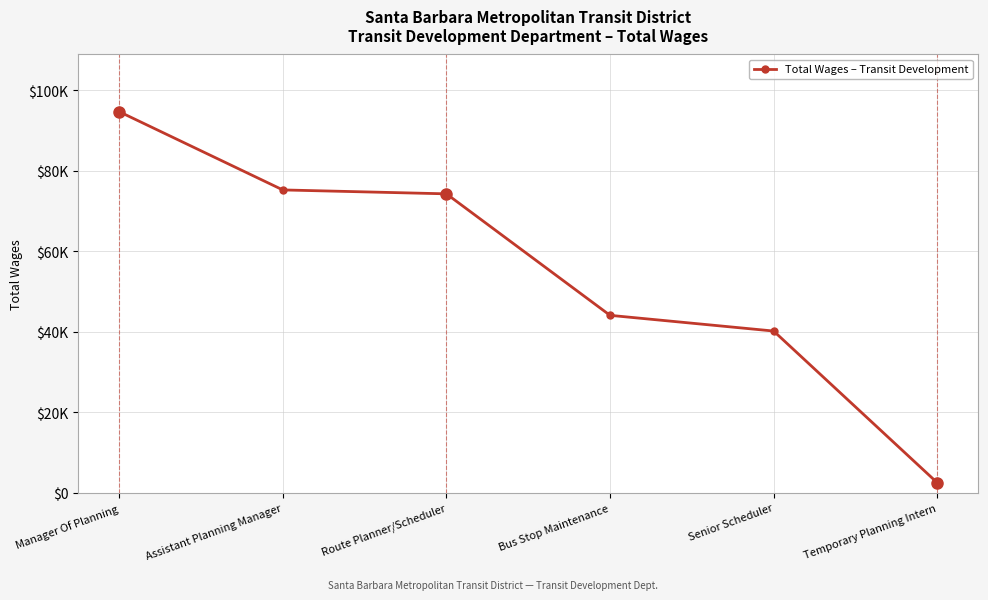

Is this an area chart (filled region under the line)?

No